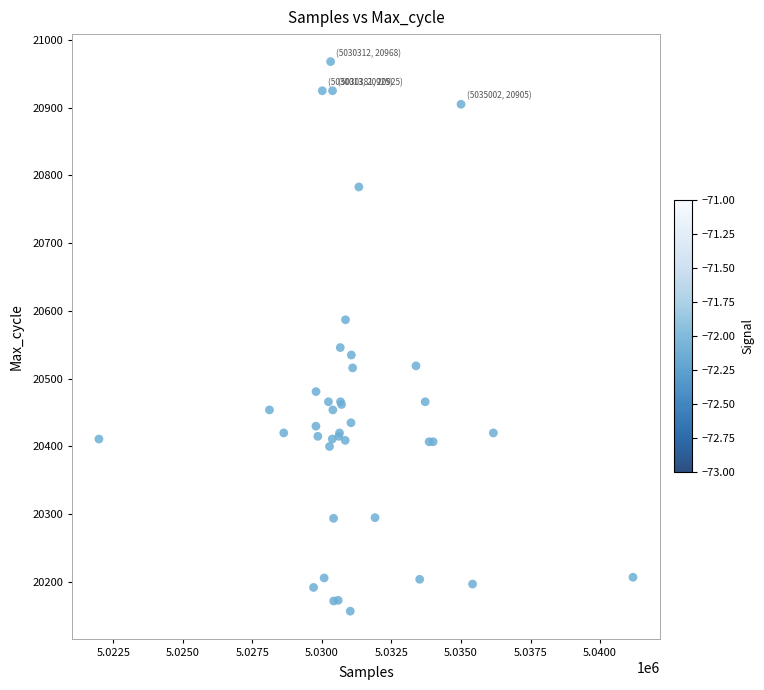

What Y value in the scatter plot is closest to 20562?

20546